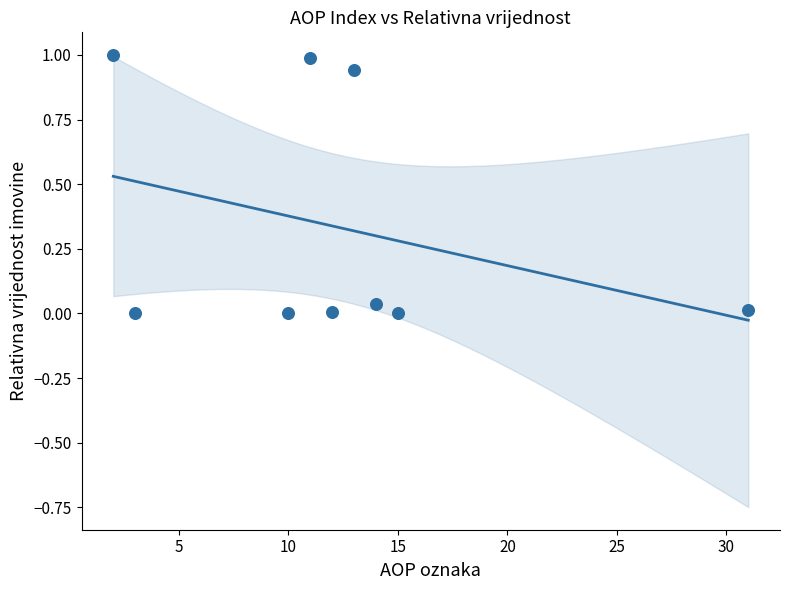

What is the average Y value?

0.3